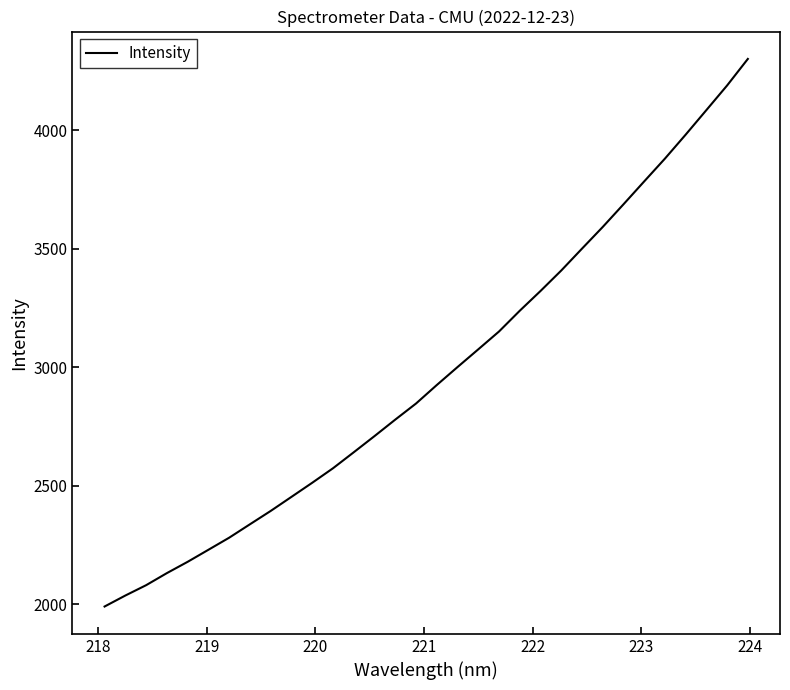

What is the difference between the maximum and minimum values?

2309.9